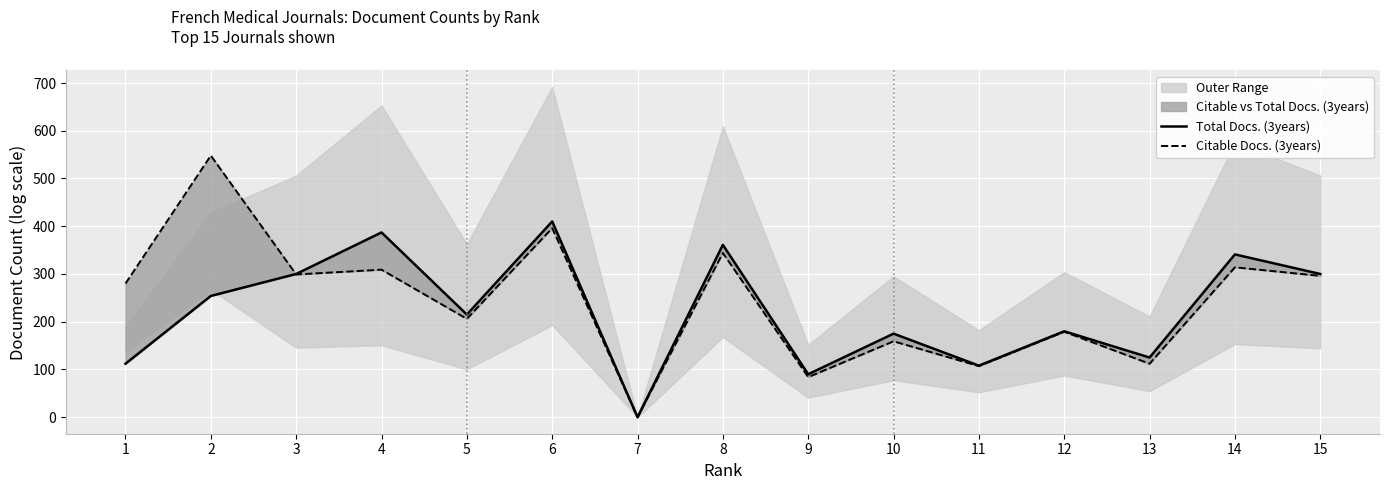

Where is the first local maximum for Citable Docs. (3years)?

2